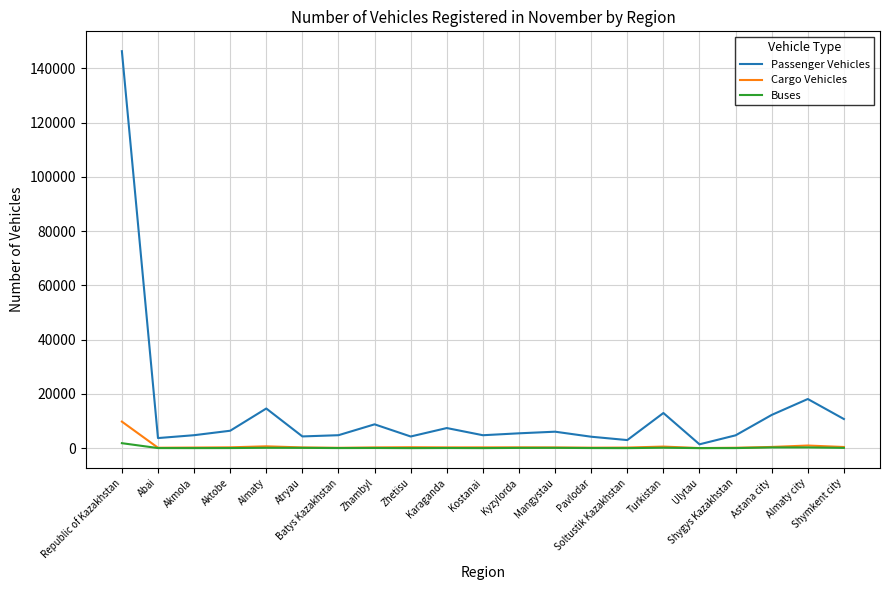

Which series changed the most between Karaganda and Astana city?

Passenger Vehicles